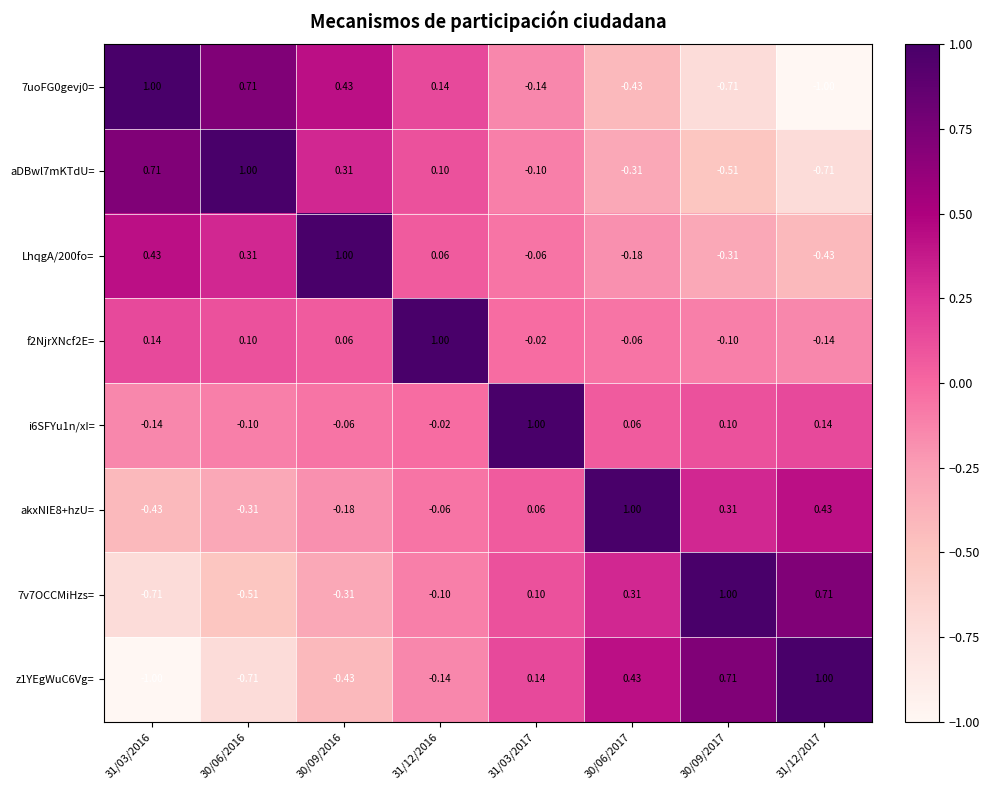

How many values in the f2NjrXNcf2E= series exceed 0?

4